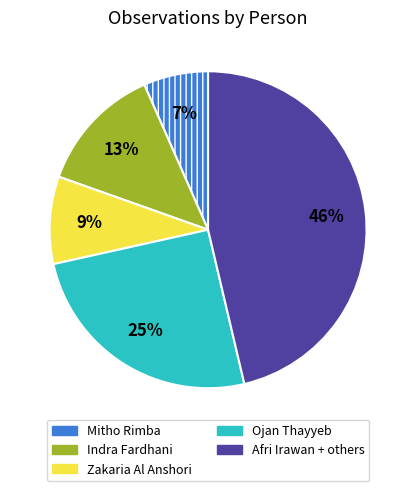

Count the number of slices in the pie.

5